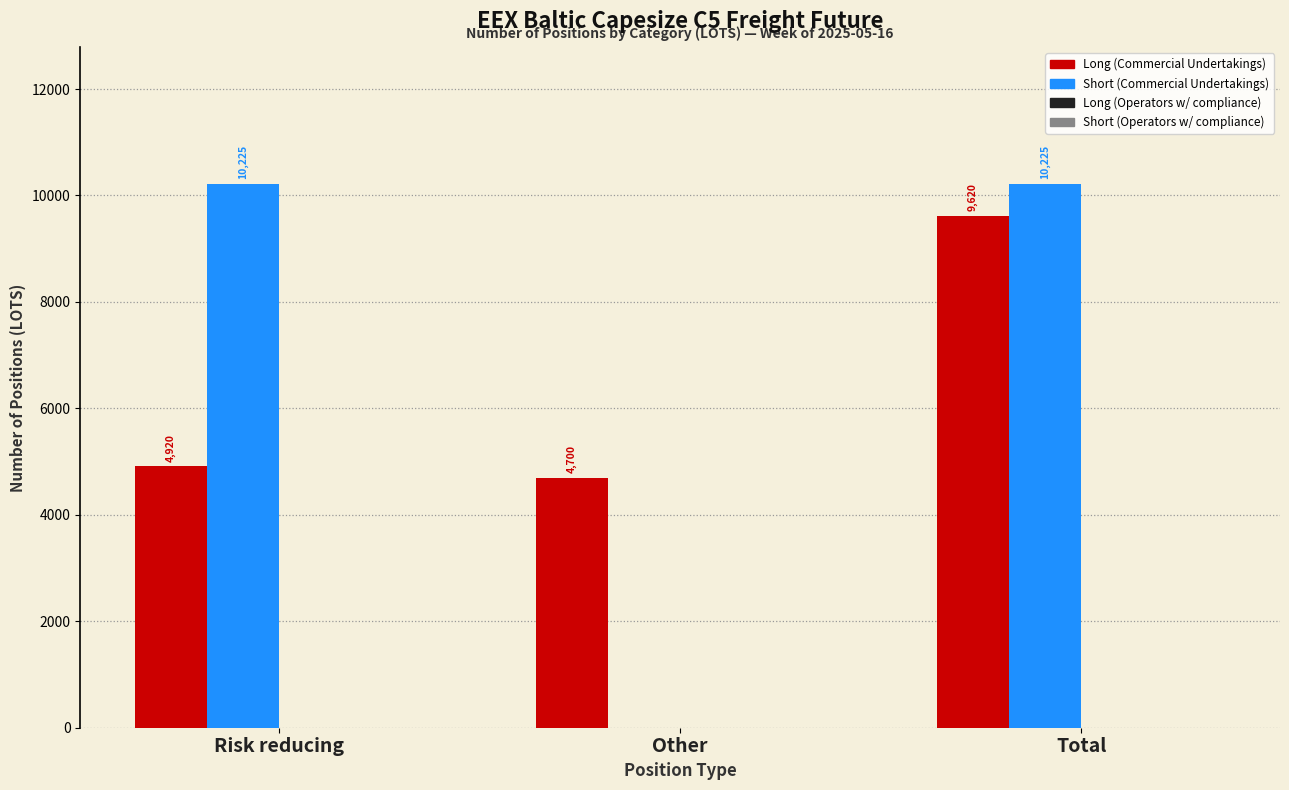

Are the bars horizontal?

No